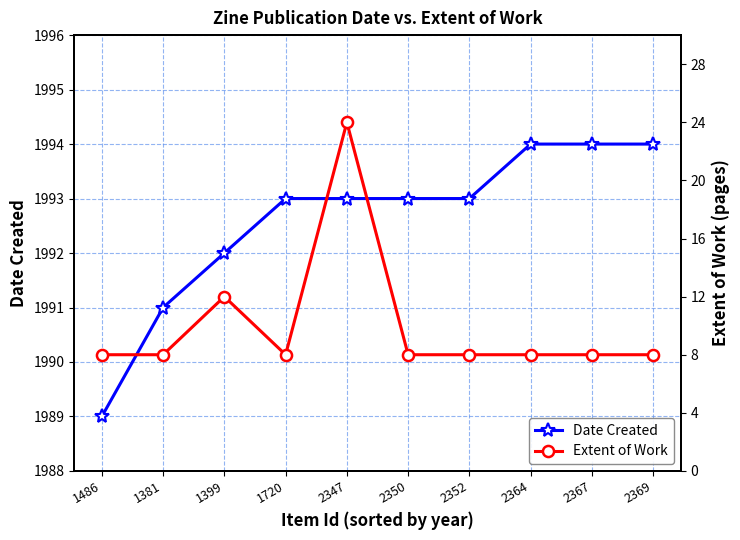

Rank the series by their average value, from highest to lowest.

Date Created, Extent of Work